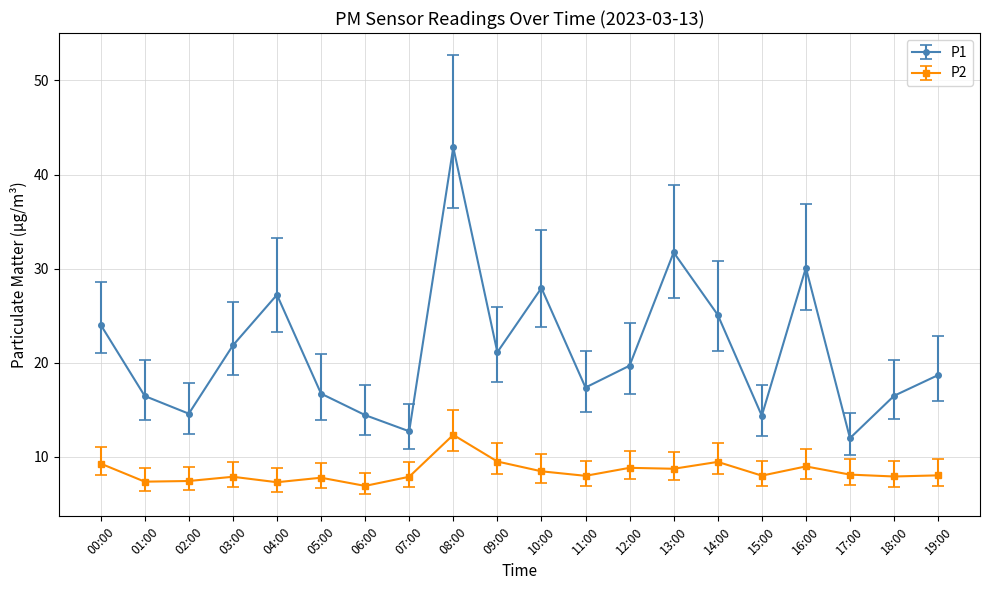

How many lines are shown in the chart?

2